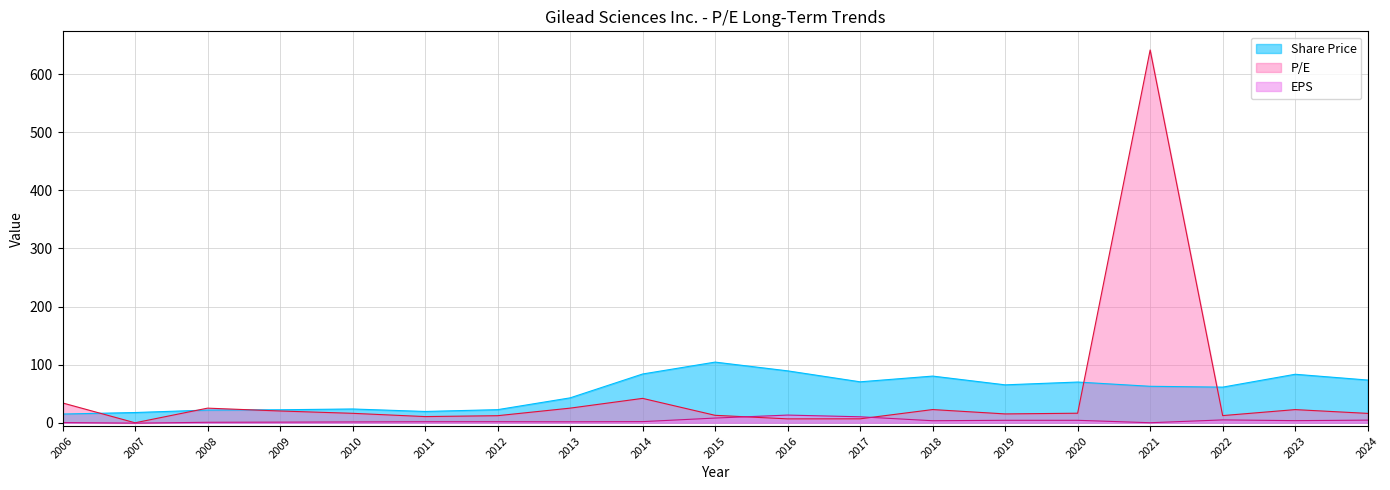

What is the lowest value of the EPS series?

-0.6